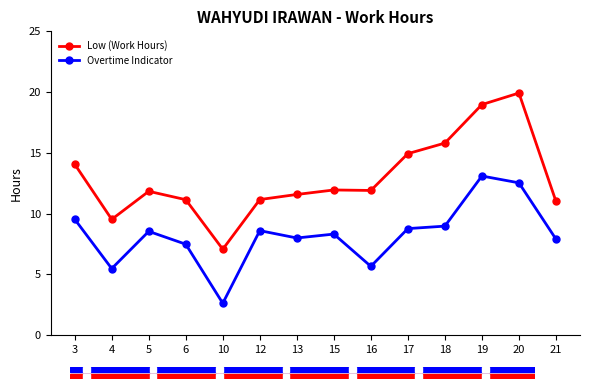

True or false: Low (Work Hours) has a value of 19.4 at 12.

False